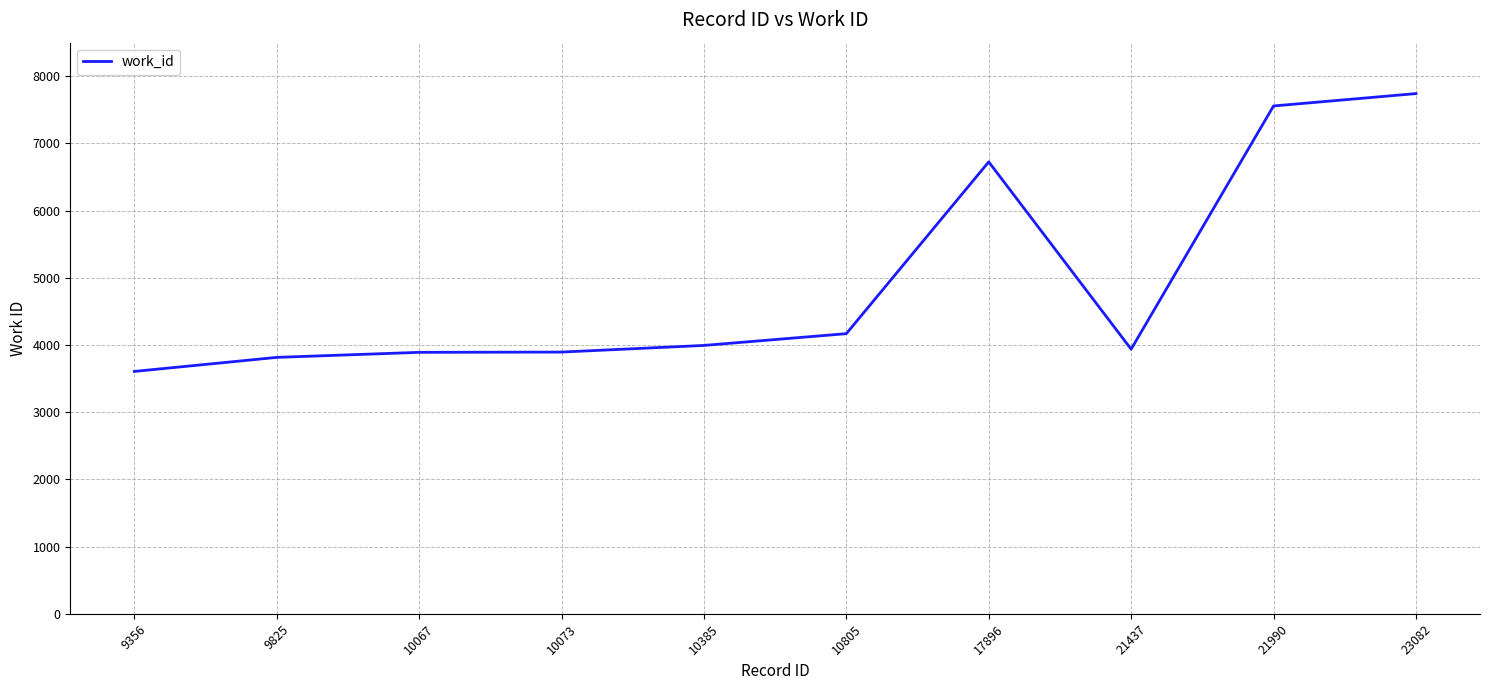

What is the difference between the values at 21437 and 23082?

3804